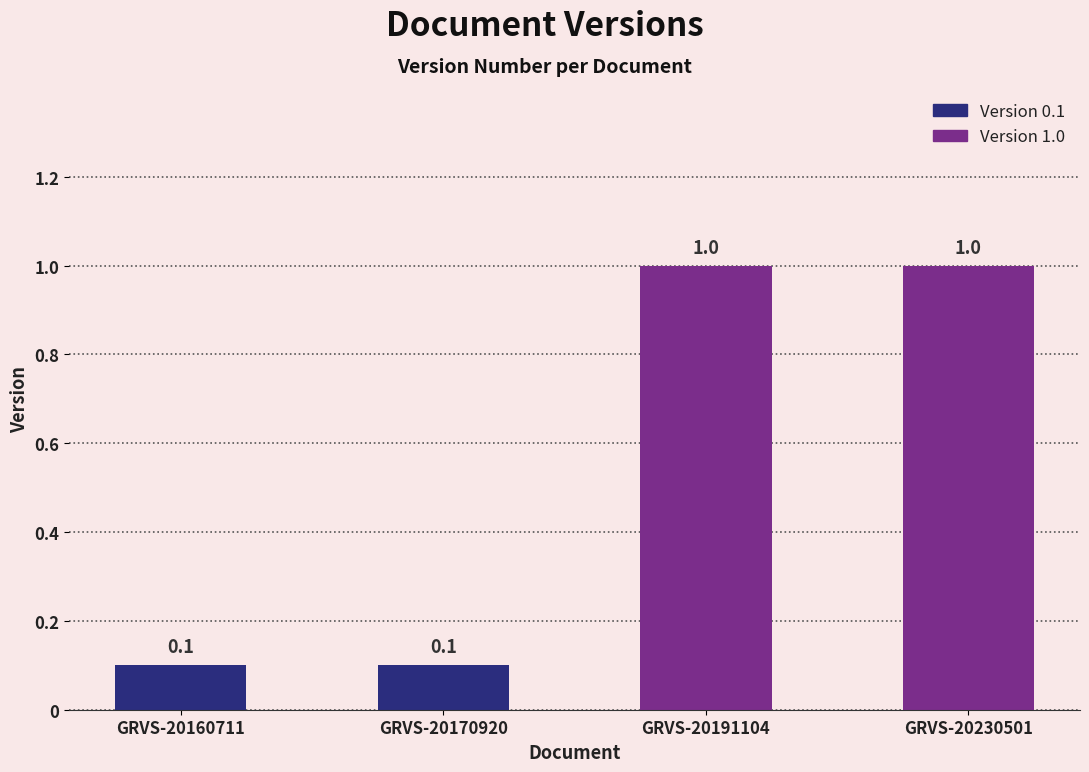

What is the average value?

0.6